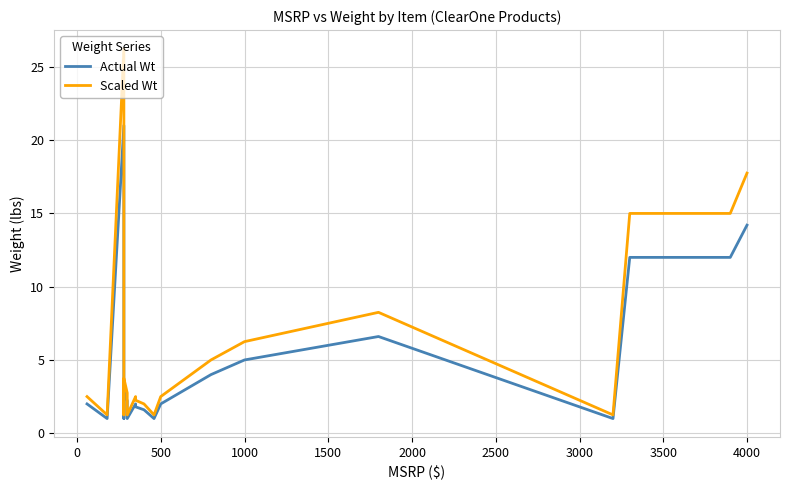

True or false: Scaled Wt and Actual Wt cross at least once.

False